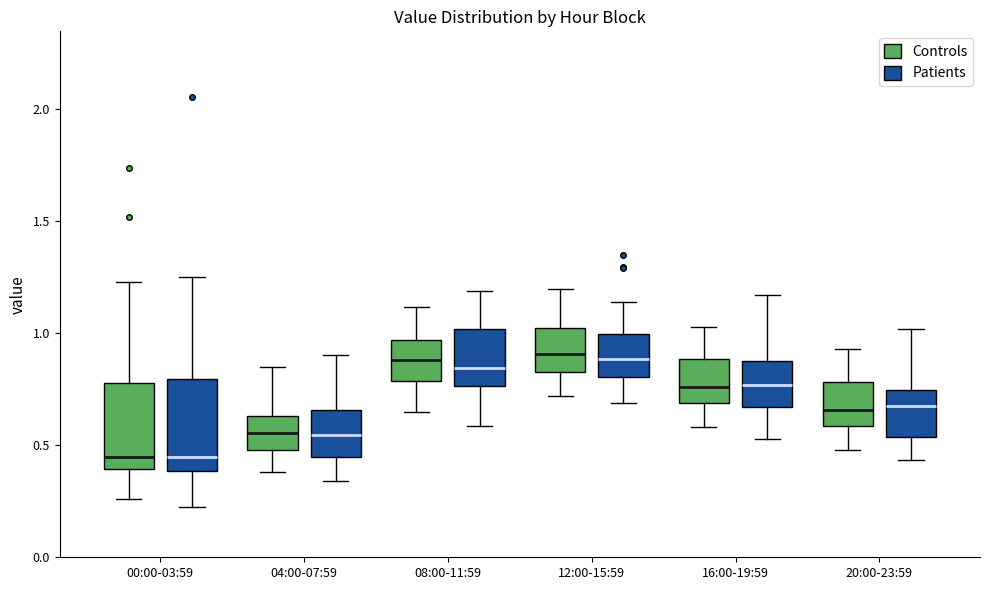

Where does the lower whisker of the box for 00:00-03:59 (Controls) end on the y-axis? The values are not printed on the chart, so give them approximately, as read against the axis.

0.25